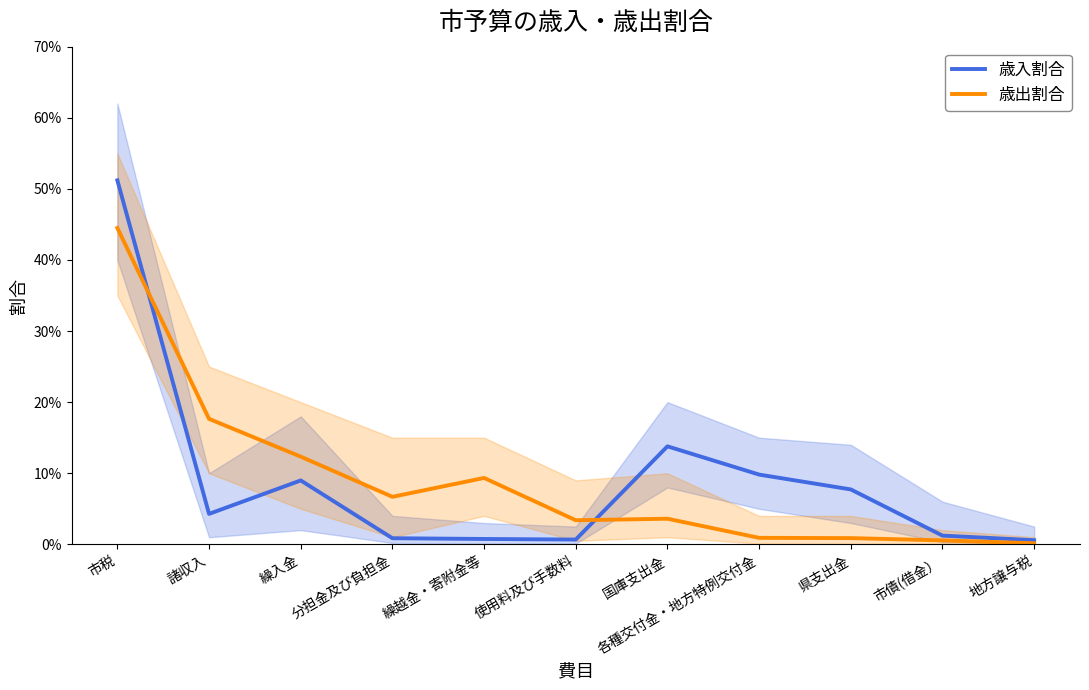

List the labels in order of 歳入割合 value, smallest first.

地方譲与税, 使用料及び手数料, 繰越金・寄附金等, 分担金及び負担金, 市債(借金）, 諸収入, 県支出金, 繰入金, 各種交付金・地方特例交付金, 国庫支出金, 市税